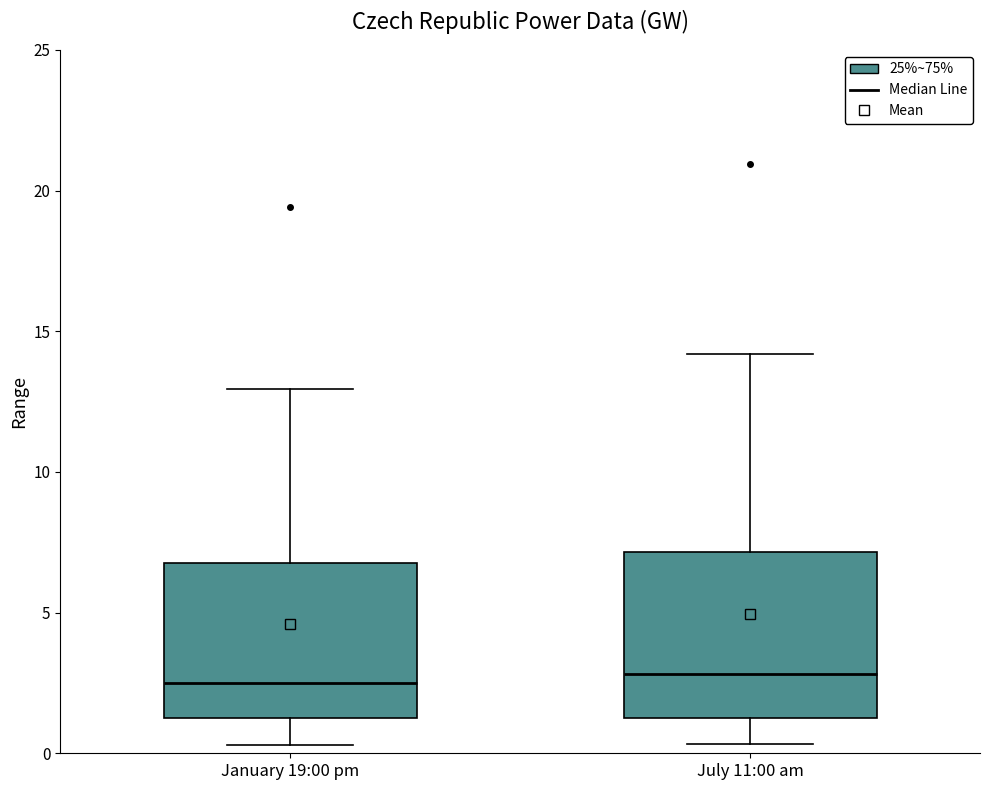

Where does the median line of the box for January 19:00 pm sit on the y-axis? The values are not printed on the chart, so give them approximately, as read against the axis.

2.5